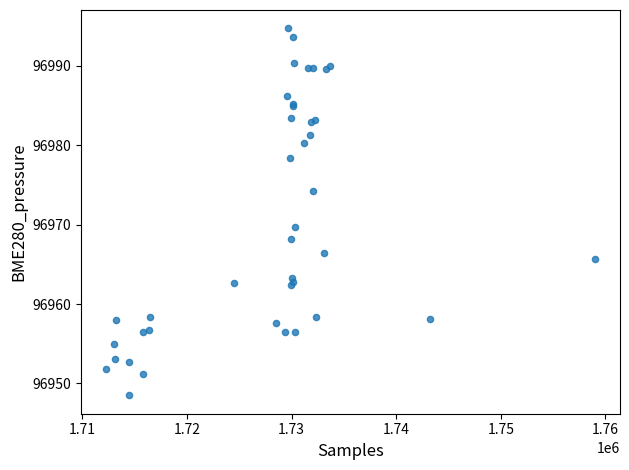

What Y value in the scatter plot is closest to 96971?

96969.7